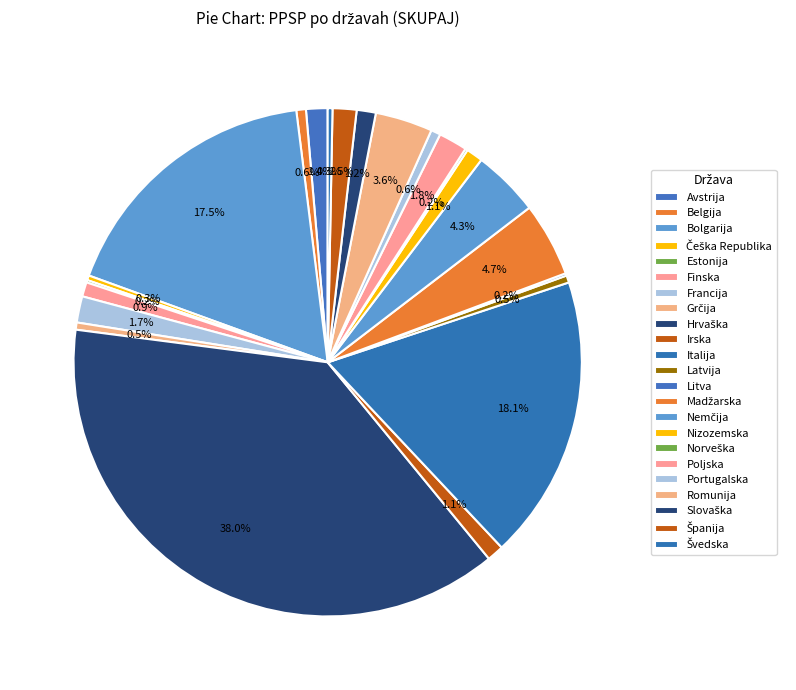

What is the largest slice in the pie chart?

Hrvaška